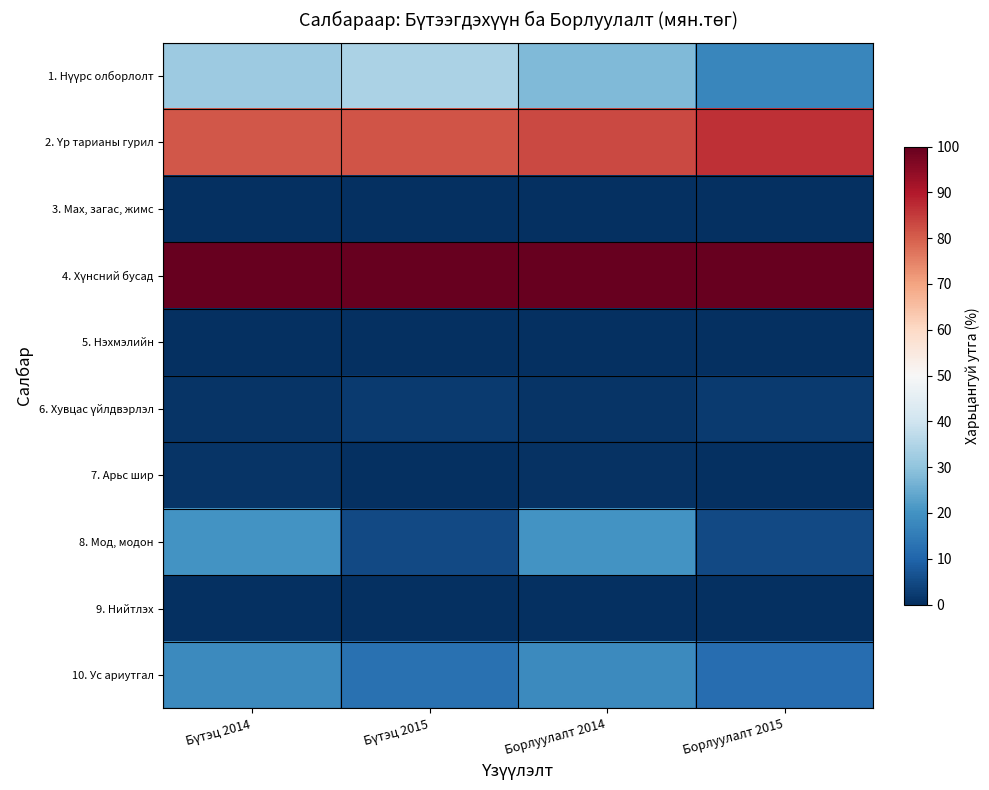

Which series changed the most between Бүтэц 2015 and Борлуулалт 2015?

1. Нүүрс олборлолт